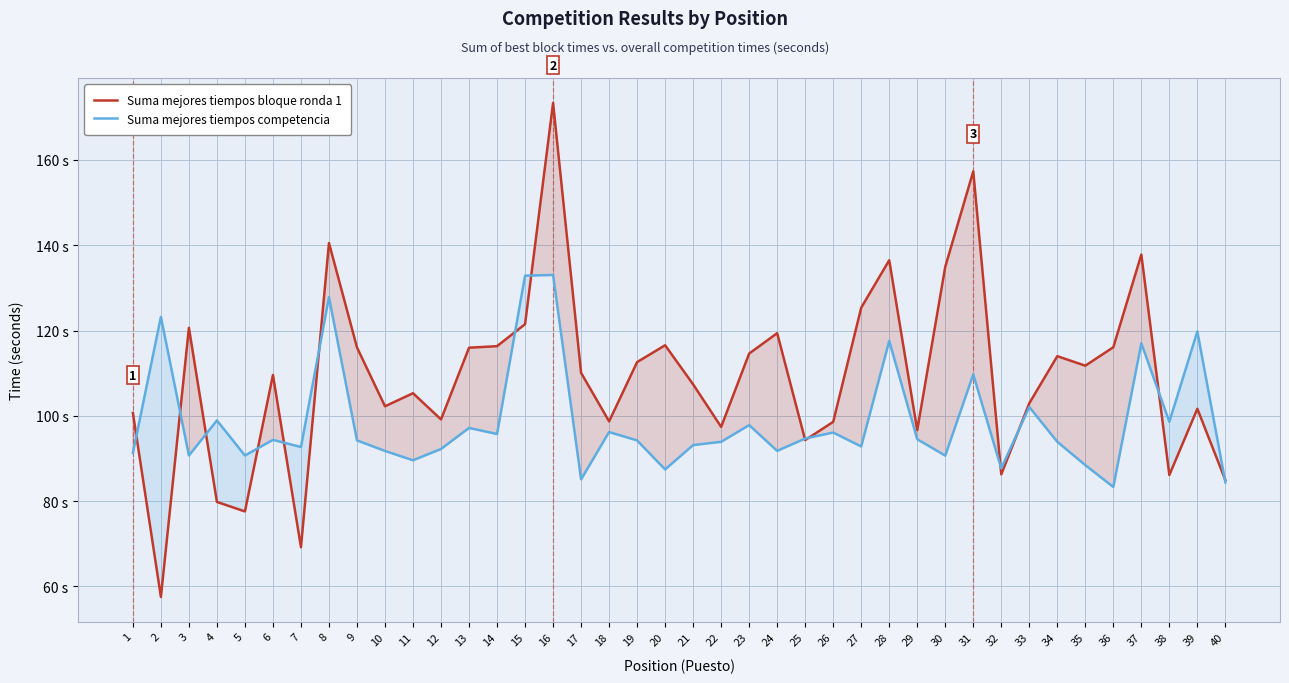

Rank the series at 5 from lowest to highest value.

Suma mejores tiempos bloque ronda 1, Suma mejores tiempos competencia